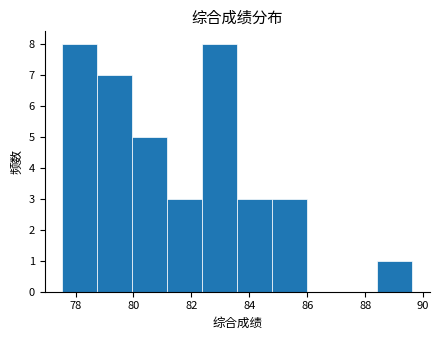

Reading left to right, list every bar in this chart as the range it spans on the x-axis followed by its height. Neither the bar edges nor the heights are printed on the chart, so give them approximately, as read against the axes.

77.6 to 78.8: 8
78.8 to 80.0: 7
80.0 to 81.2: 5
81.2 to 82.4: 3
82.4 to 83.6: 8
83.6 to 84.8: 3
84.8 to 86.0: 3
86.0 to 87.2: 0
87.2 to 88.4: 0
88.4 to 89.6: 1